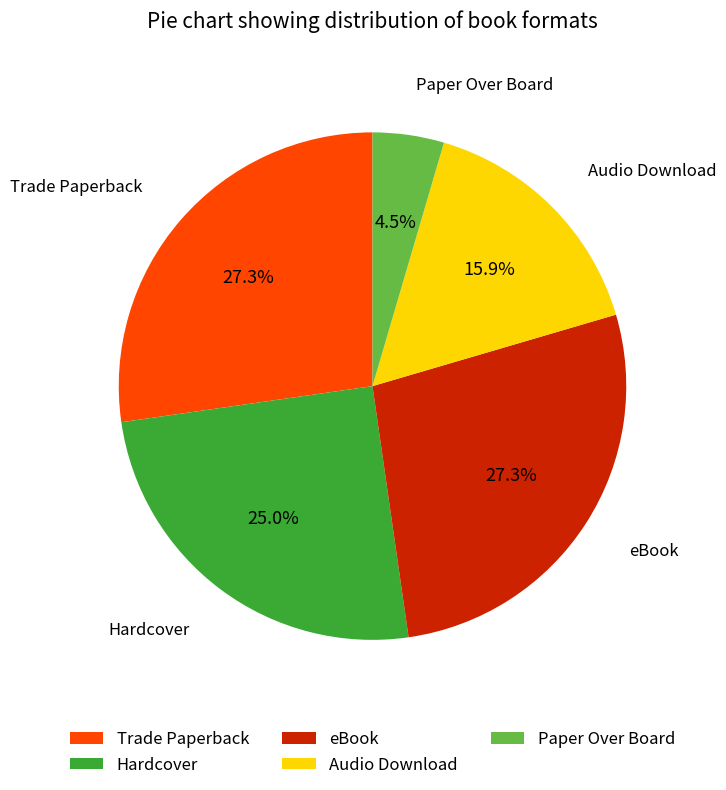

Between Hardcover and eBook, which is larger?

eBook